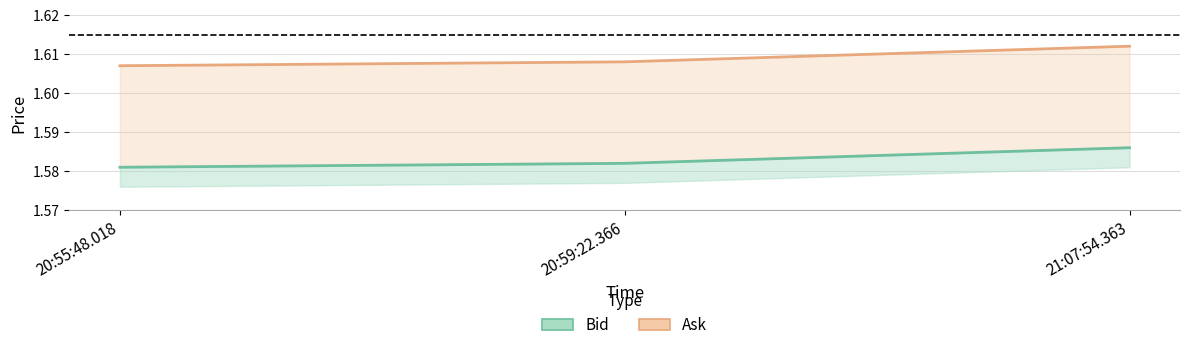

What is the total value across all series at 20:55:48.018?

3.2